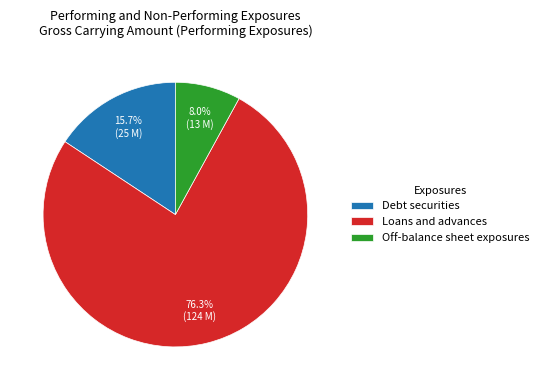

Which category has the biggest portion of the pie?

Loans and advances